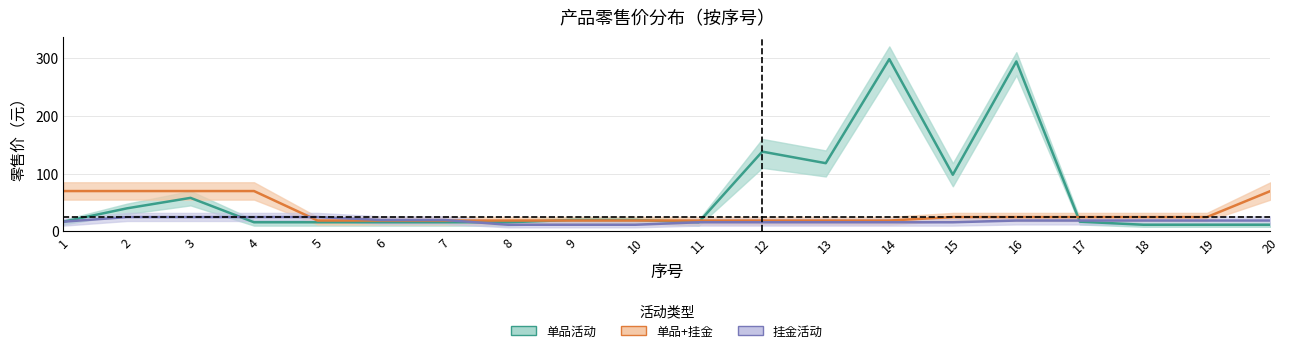

What is the total value across all series at 17?

60.4